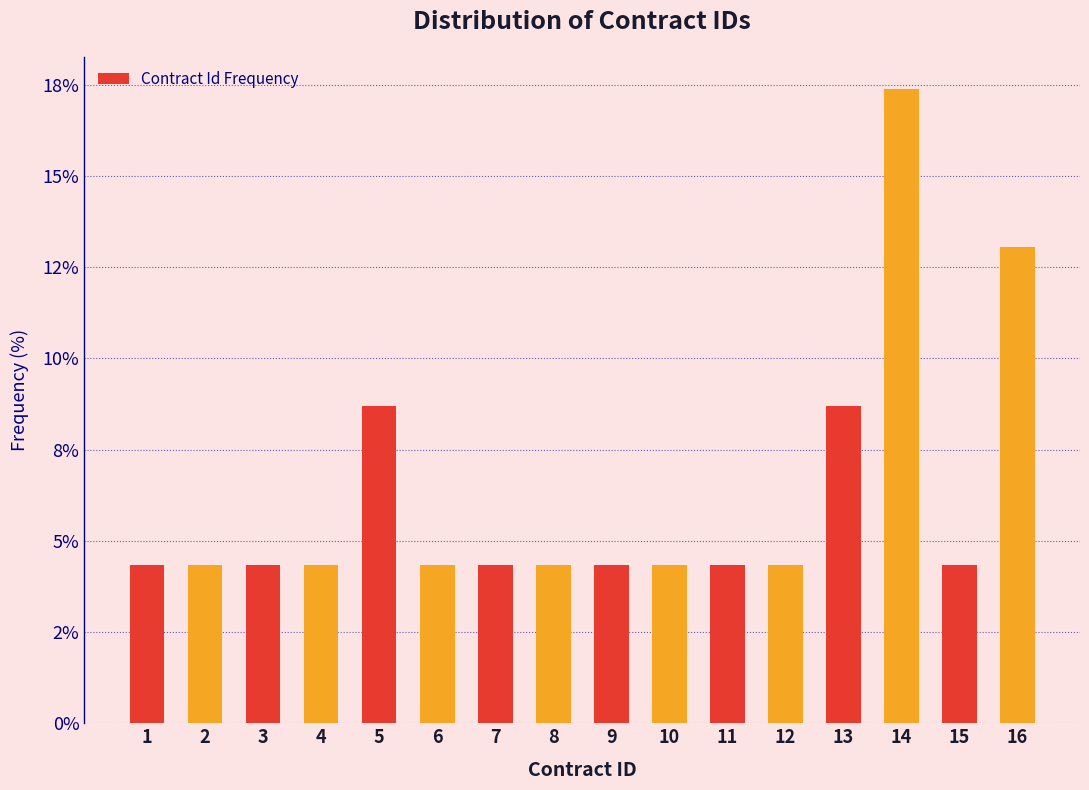

Does the chart contain any negative values?

No